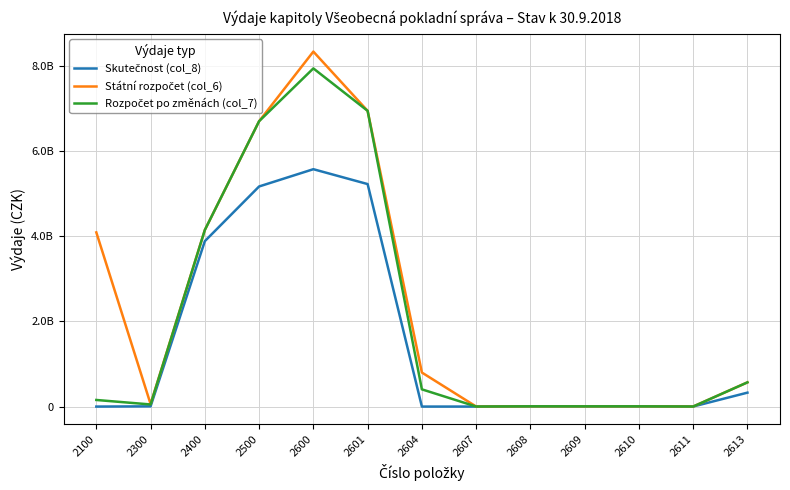

What is the total value across all series at 2601?

19129101839.1